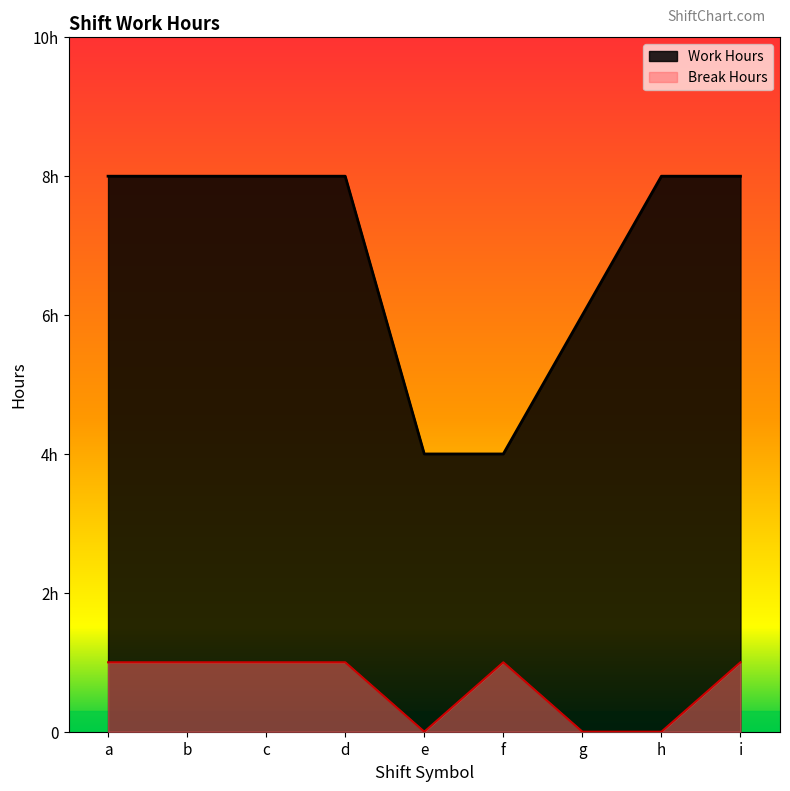

What is the approximate value of Work Hours at e?

4